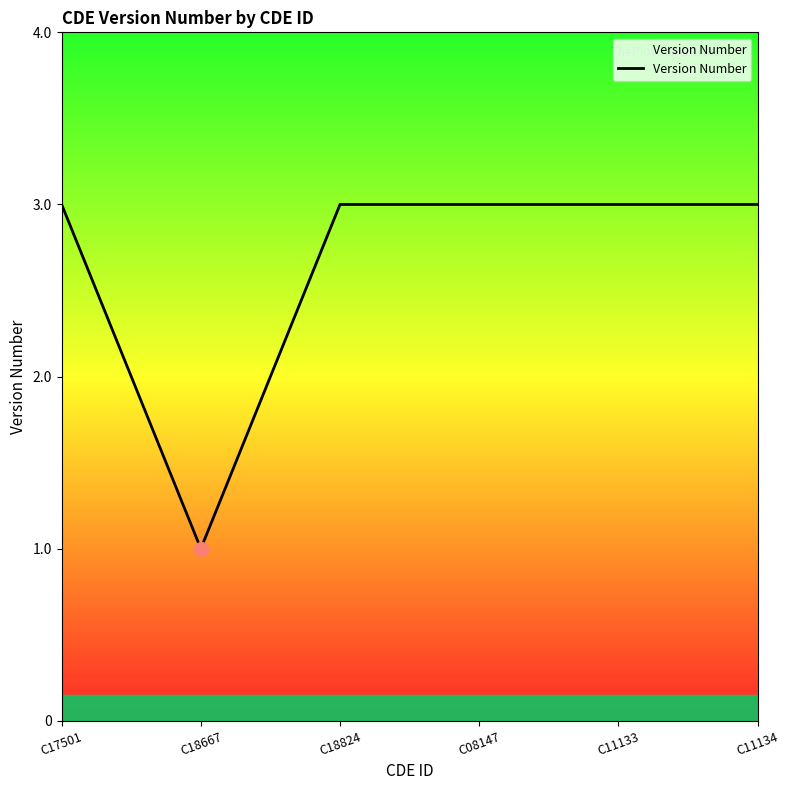

What position from the left is C18824?

3